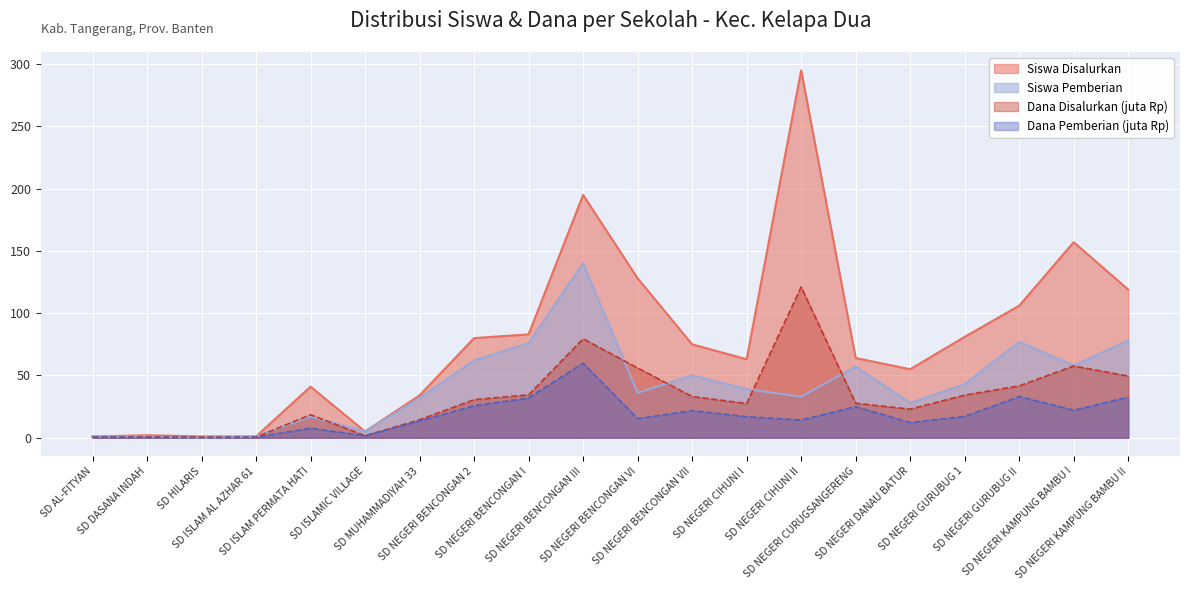

What is the total value across all series at SD NEGERI KAMPUNG BAMBU II?

279.1